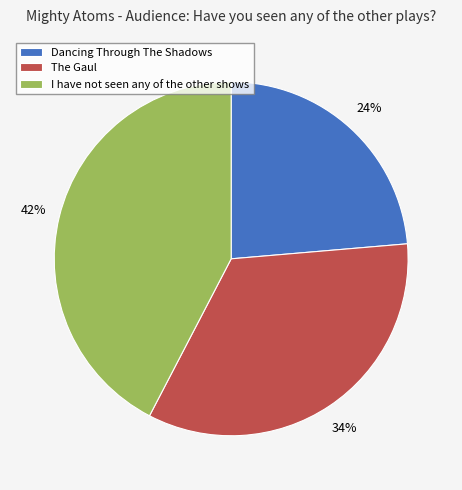

Between The Gaul and Dancing Through The Shadows, which is larger?

The Gaul